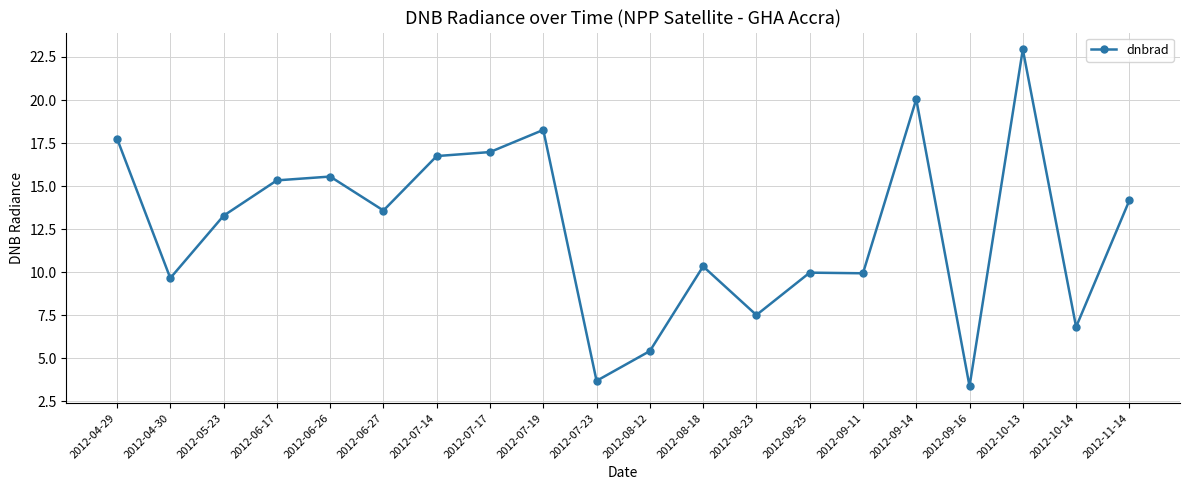

What position from the right is 2012-08-18?

9